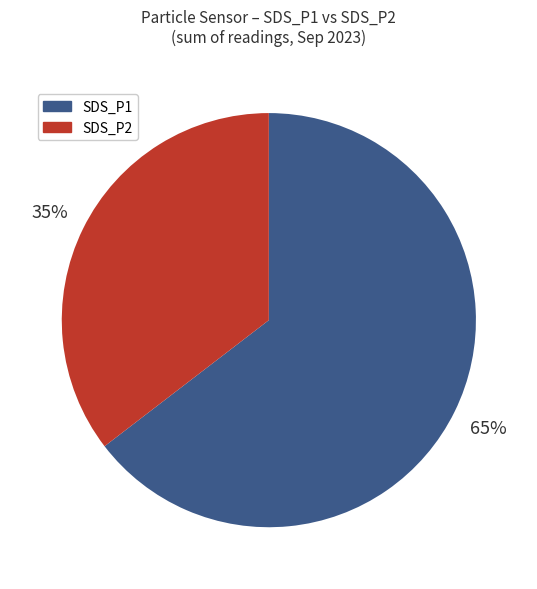

Does any single category account for the majority?

Yes